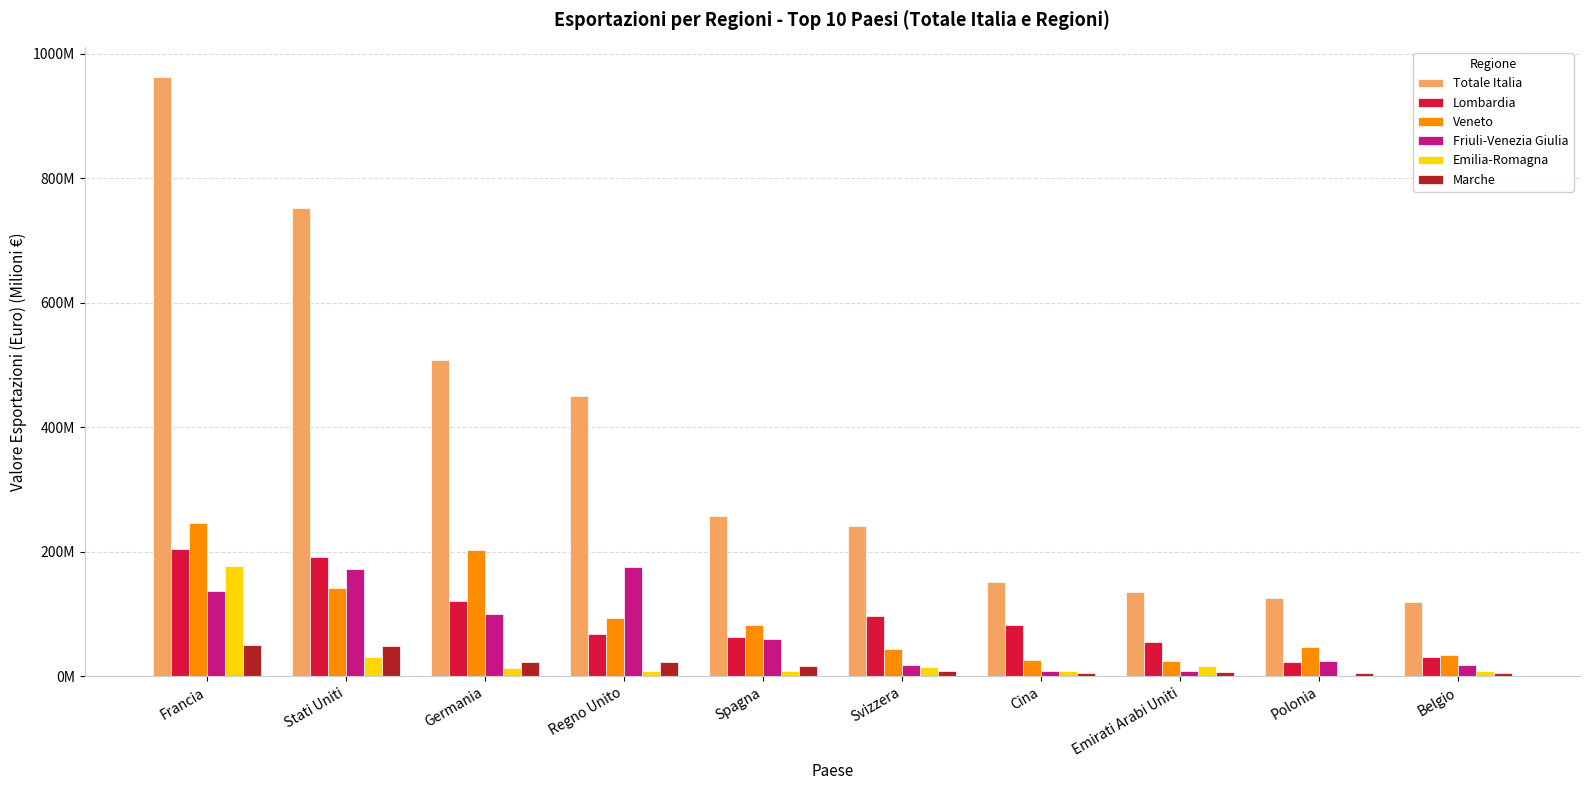

What is the value of the Friuli-Venezia Giulia bar at the 10th from the left?

17.6